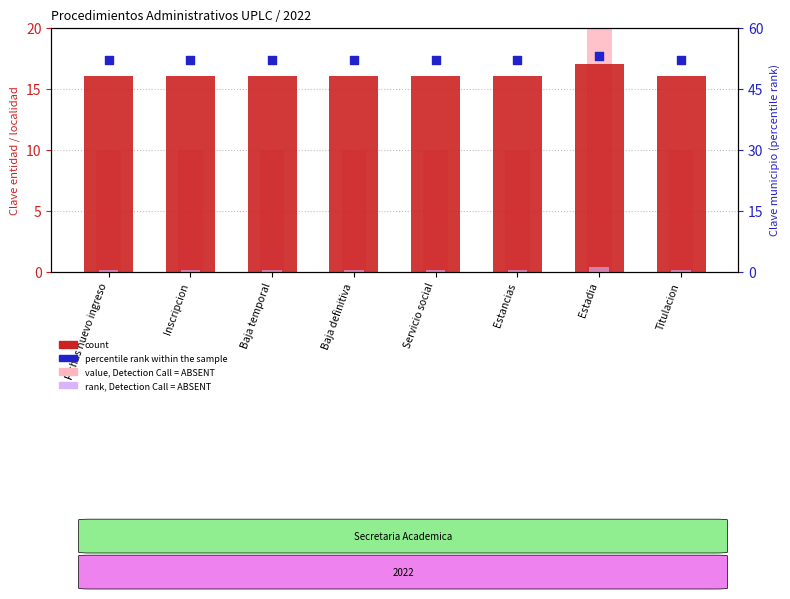

Which series has the widest spread of Y values?

value, Detection Call = ABSENT